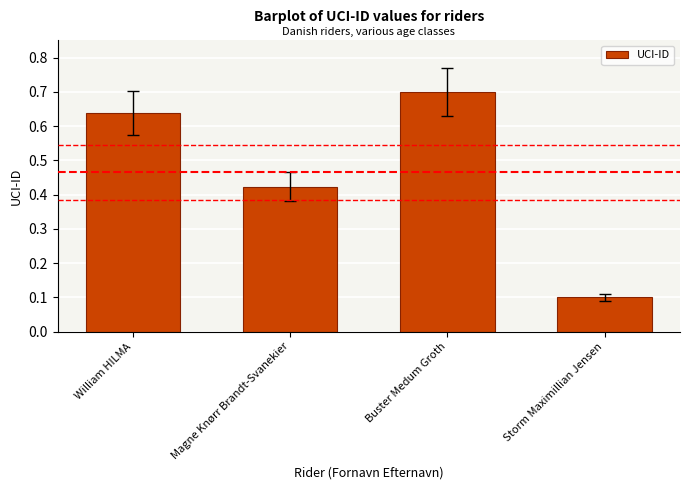

Between Buster Medum Groth and Storm Maximillian Jensen, which is larger?

Buster Medum Groth